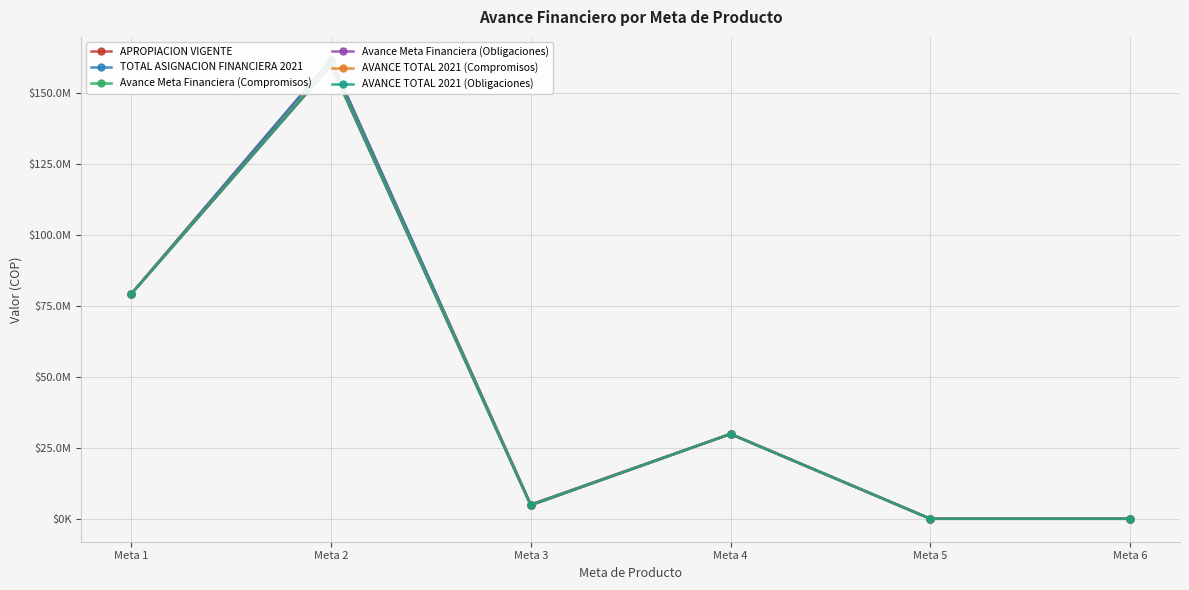

What is the sum of all AVANCE TOTAL 2021 (Obligaciones) values?

273596016.3